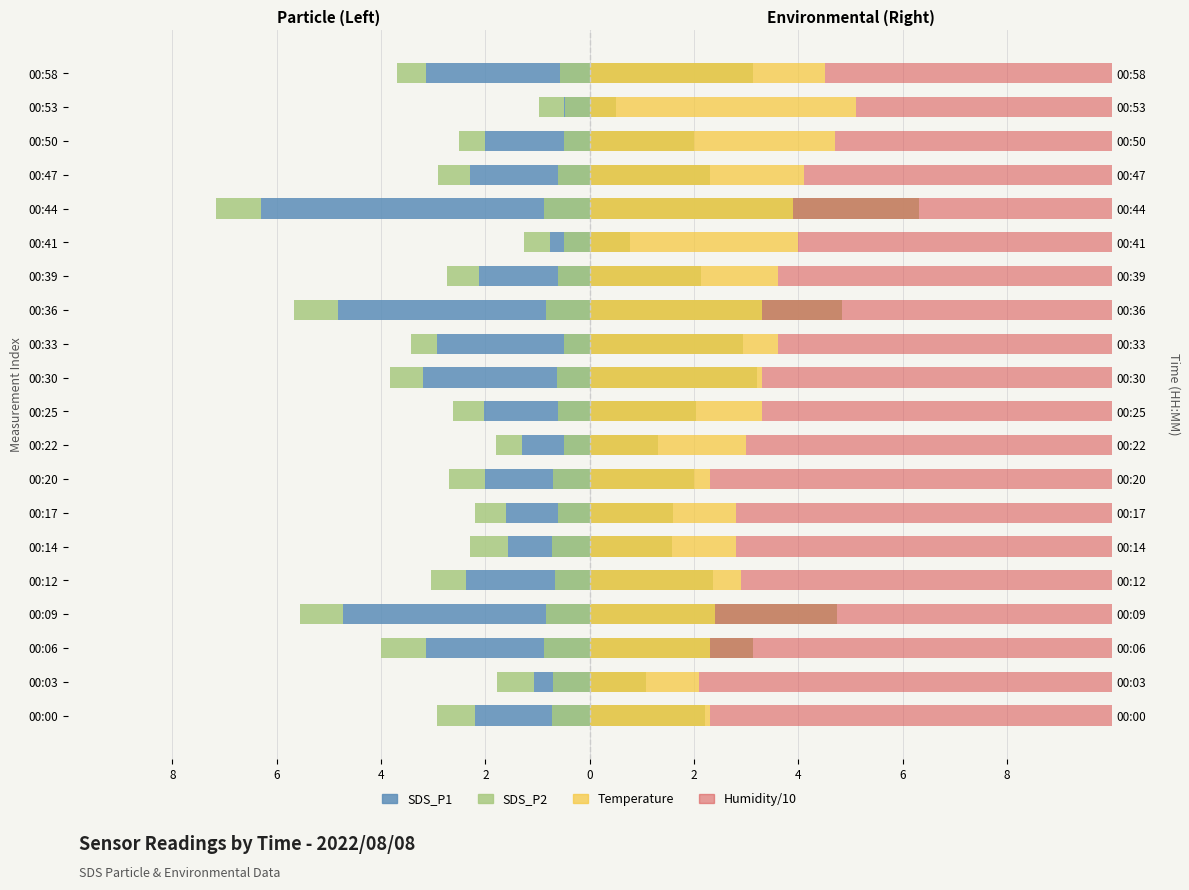

How many groups of bars are there?

20